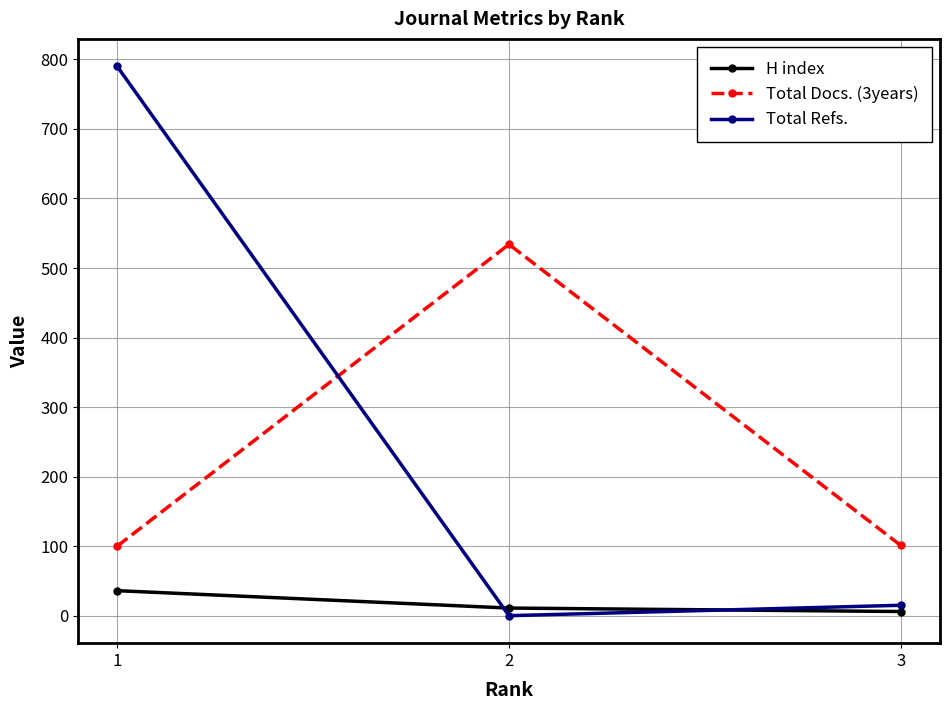

Which series has the largest total across all categories?

Total Refs.